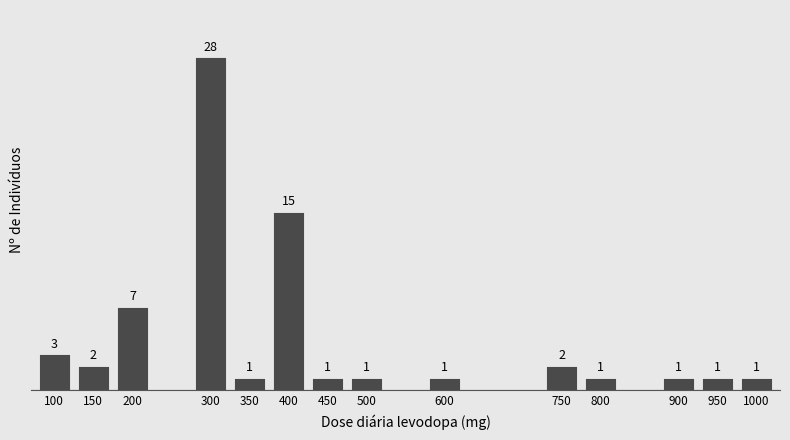

Reading right to left, extract all data points from this chart.

1	1	1	1	2	1	1	1	15	1	28	7	2	3